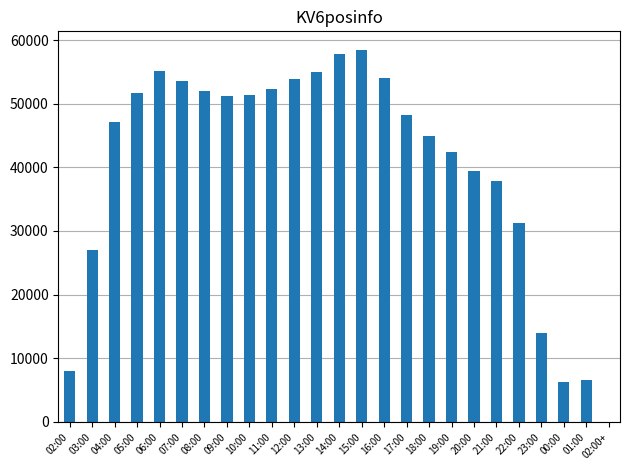

Approximately how many times larger is the value at 03:00 compared to 23:00?

1.9